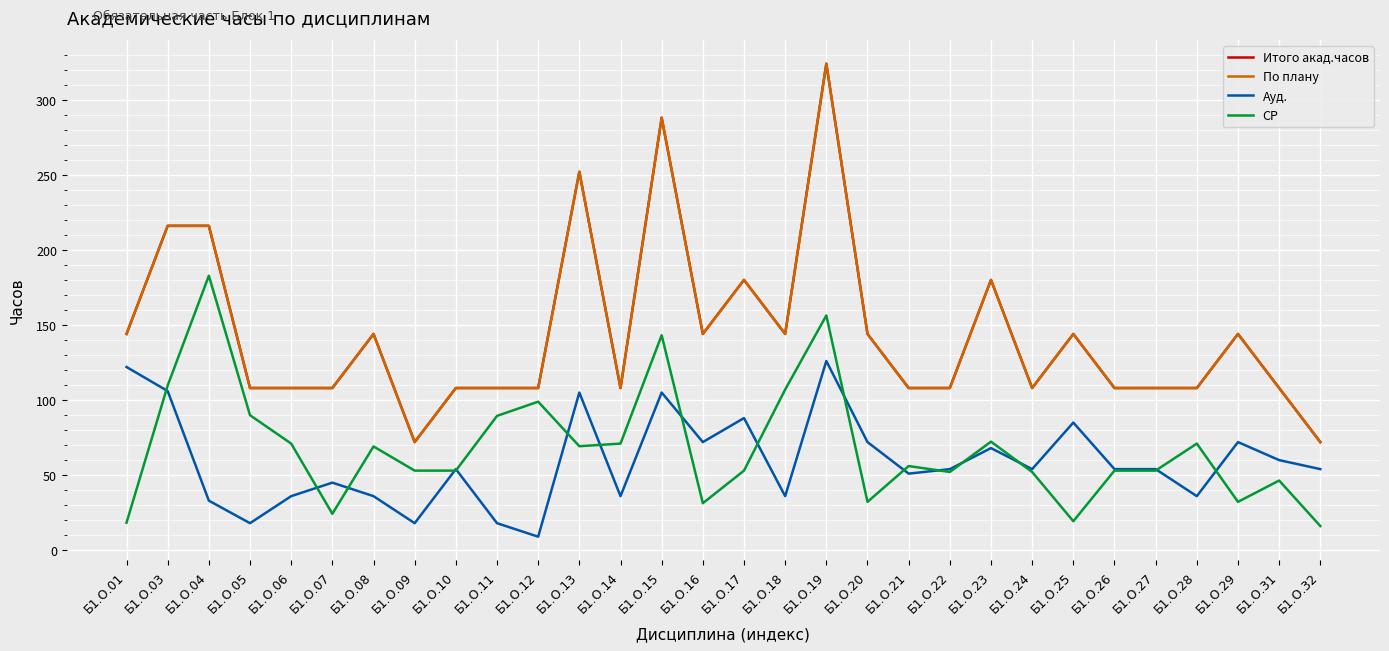

Does the chart have visible grid lines?

Yes